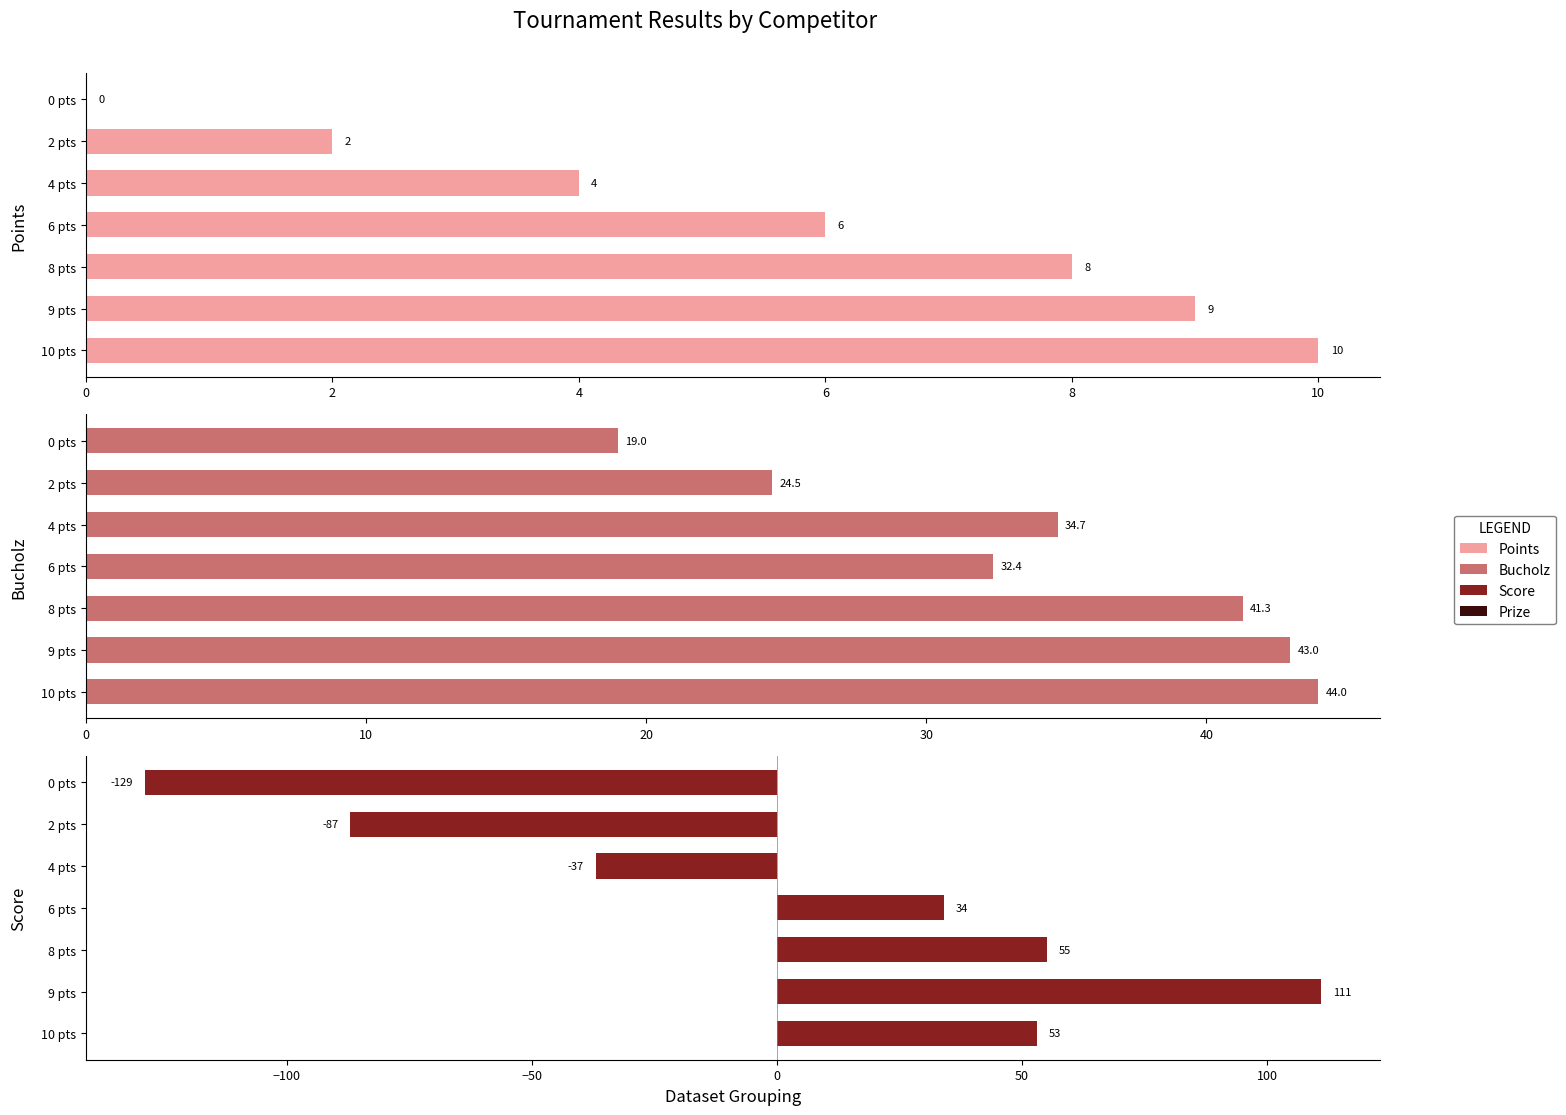

True or false: Bucholz has a value of 32.4 at 6 pts.

True